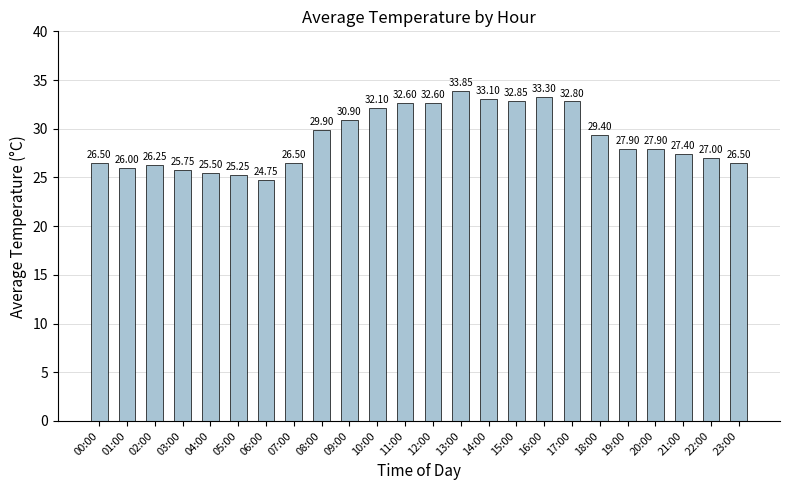

The value at 04:00 is 39.0. True or false?

False